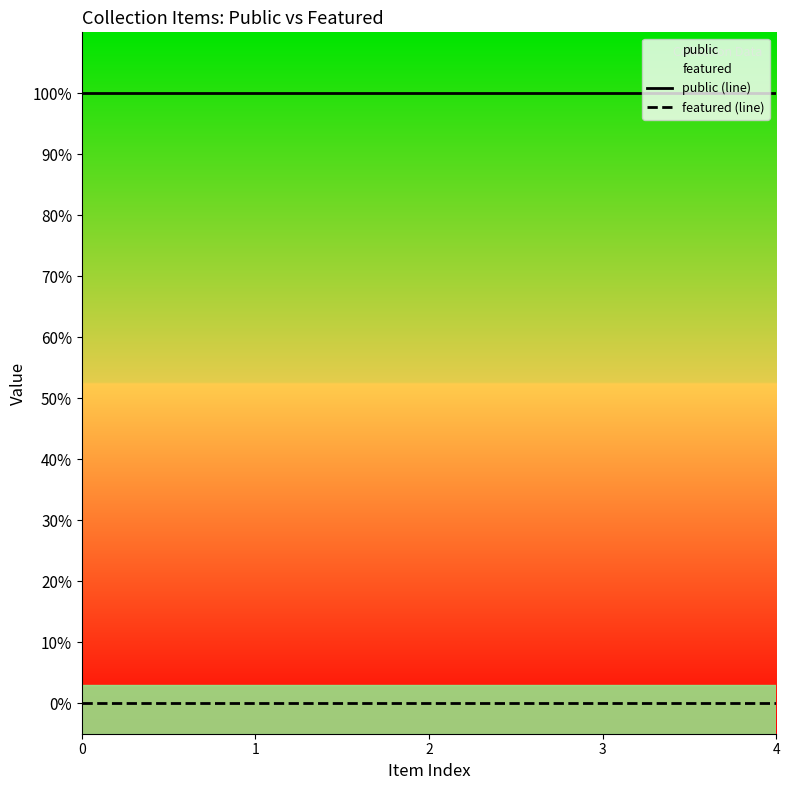

True or false: public and featured cross at least once.

False